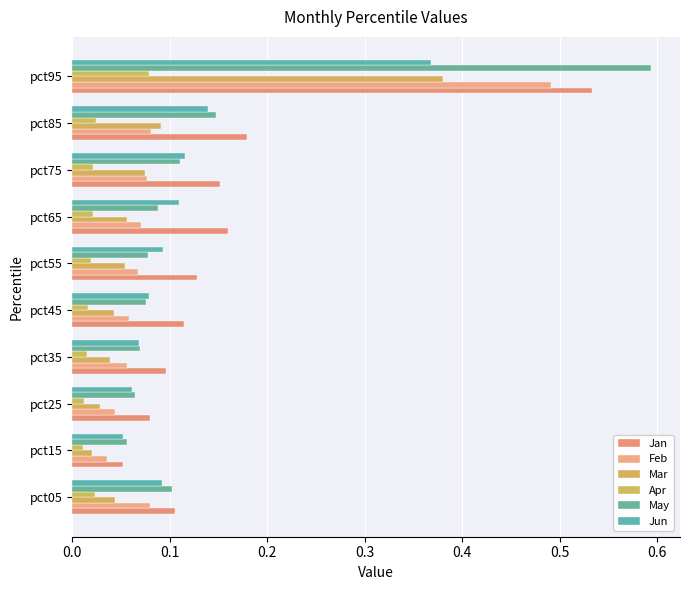

What are all the series names shown in the legend?

Jan, Feb, Mar, Apr, May, Jun